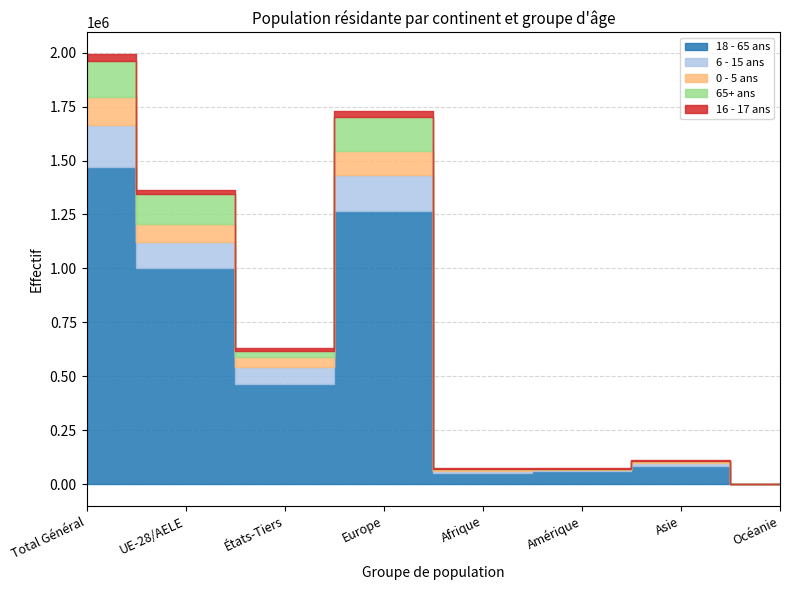

How many data points in 16 - 17 ans are above 13387?

3